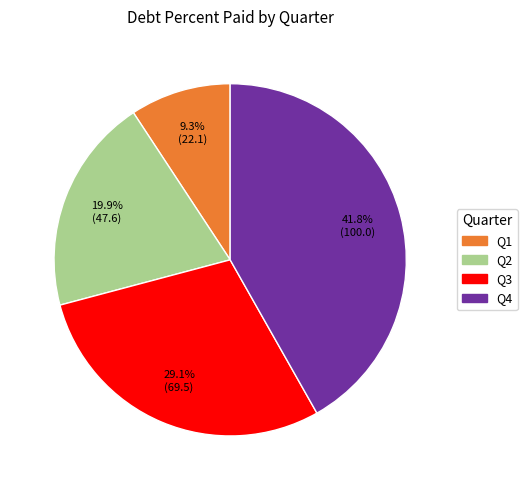

Is there any slice that represents more than half of the pie?

No